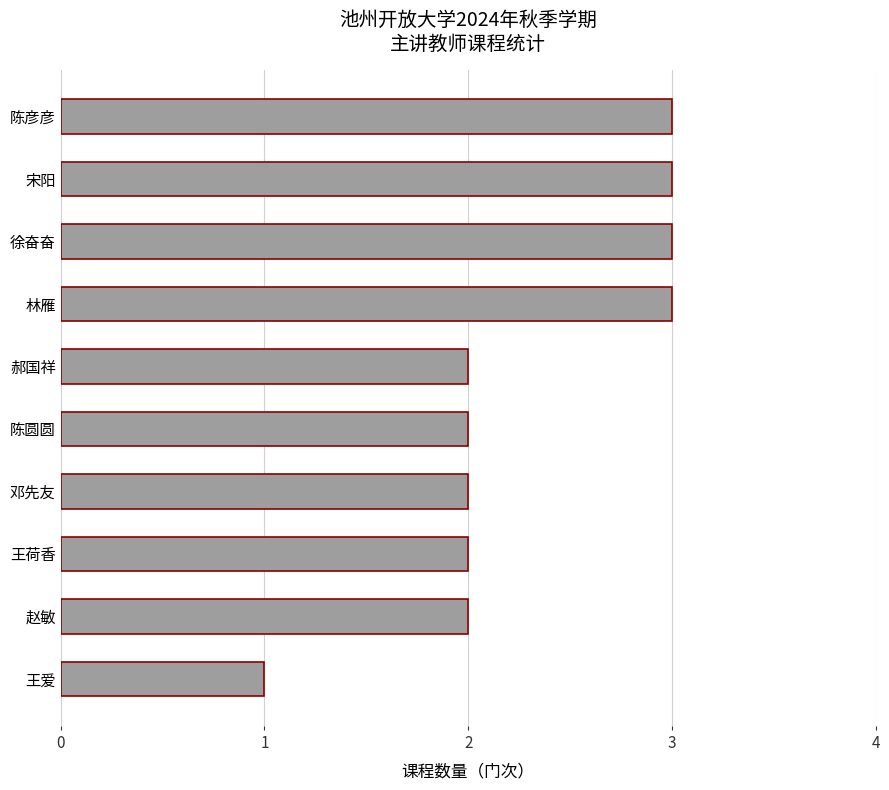

Is it true that the value at 郝国祥 is 3?

False